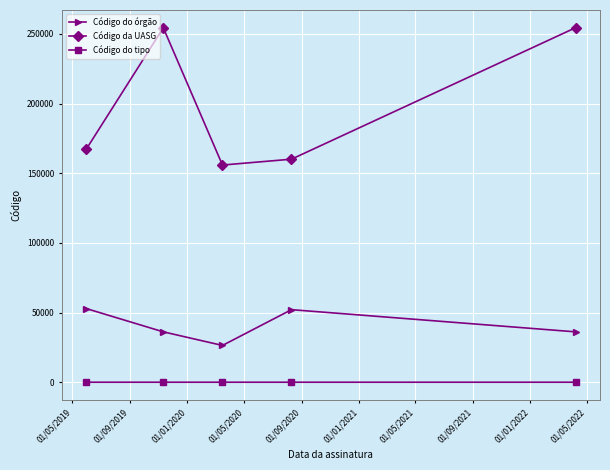

At how many categories does at least one series exceed 76278?

5